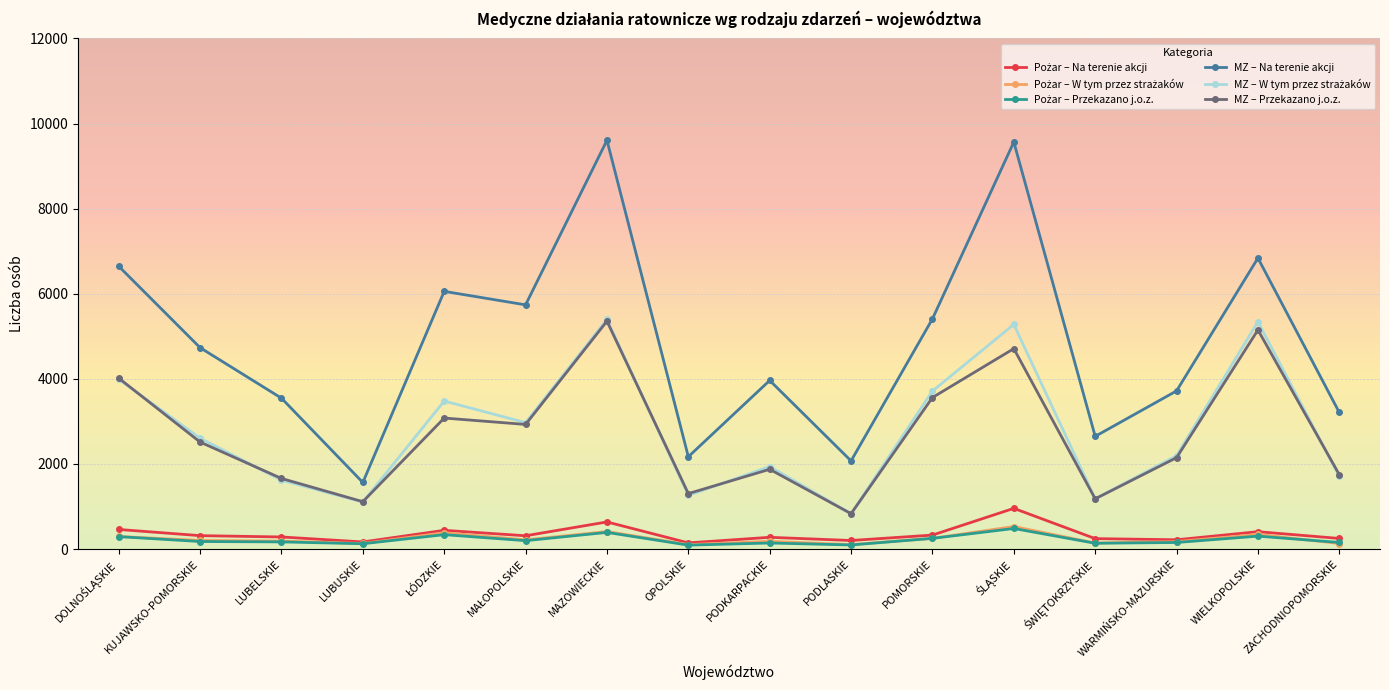

Where is the first local minimum for MZ – Przekazano j.o.z.?

LUBUSKIE